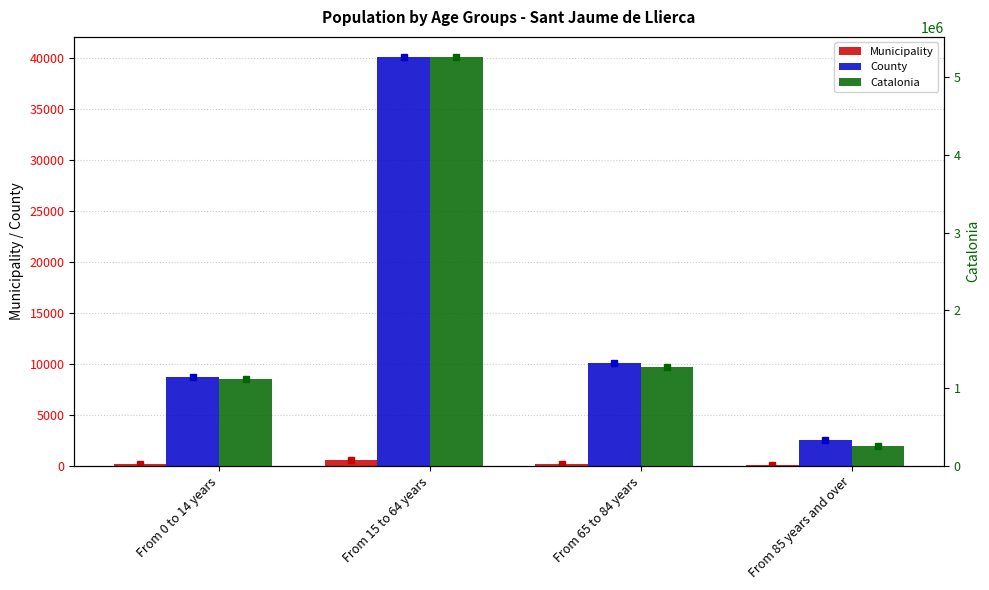

At which label does County first exceed 10107?

From 15 to 64 years